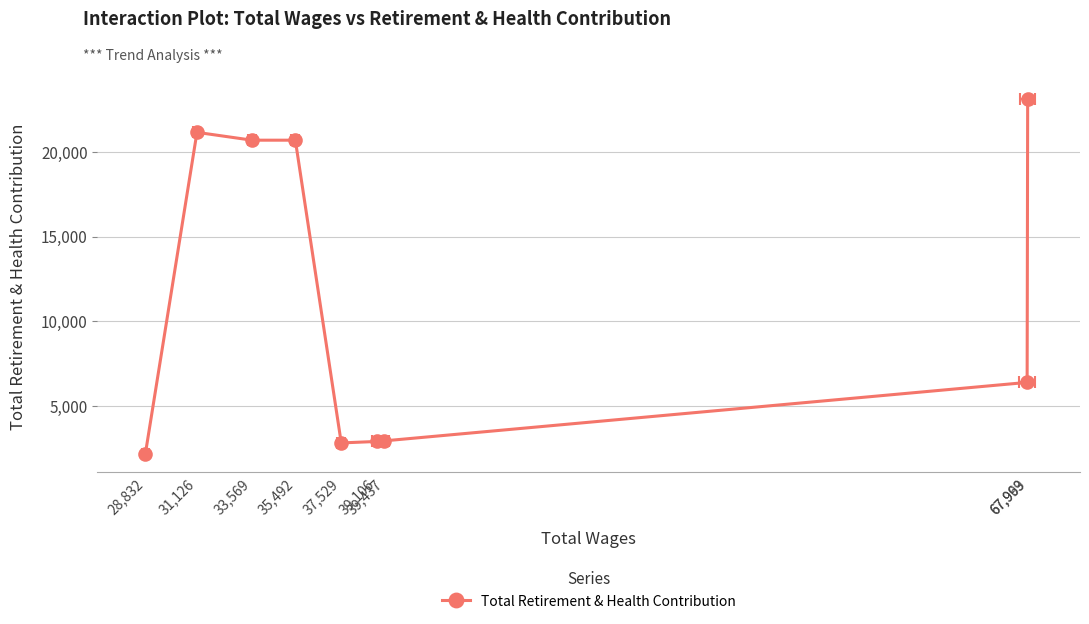

At which category does the chart reach its minimum across all series?

28,832